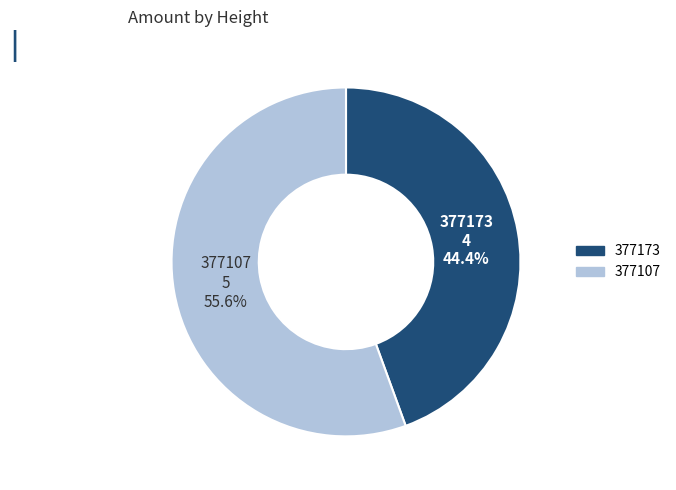

Which category has the biggest portion of the pie?

377107